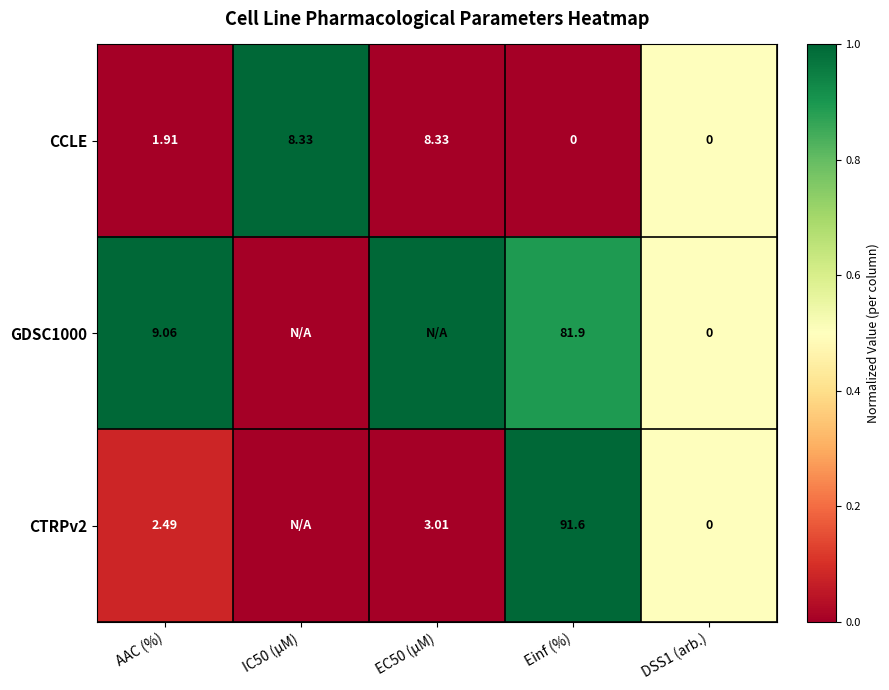

At which label is CCLE closest to 4?

AAC (%)